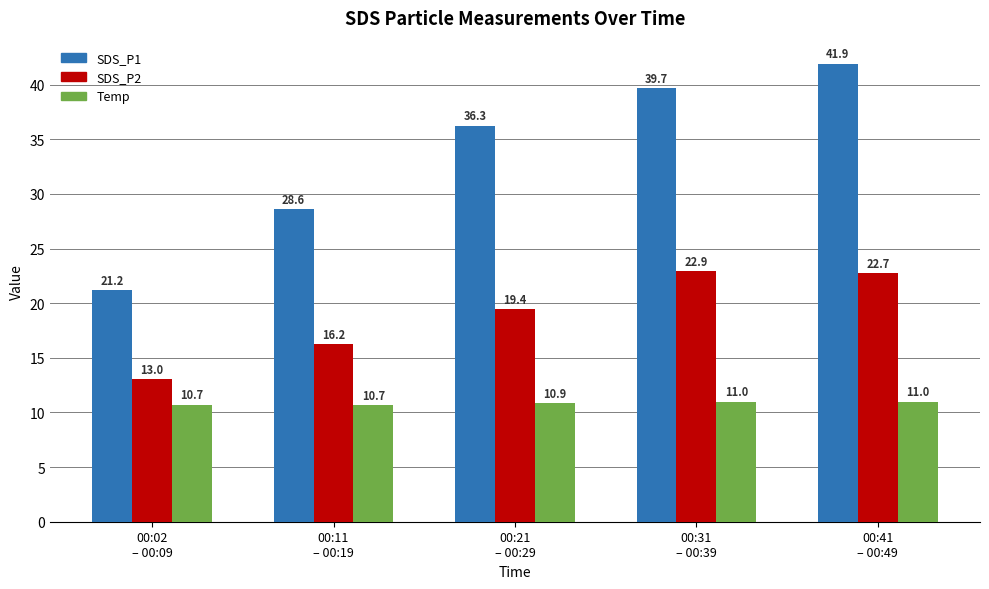

What is the difference between the highest and lowest values at 00:21
– 00:29?

25.4